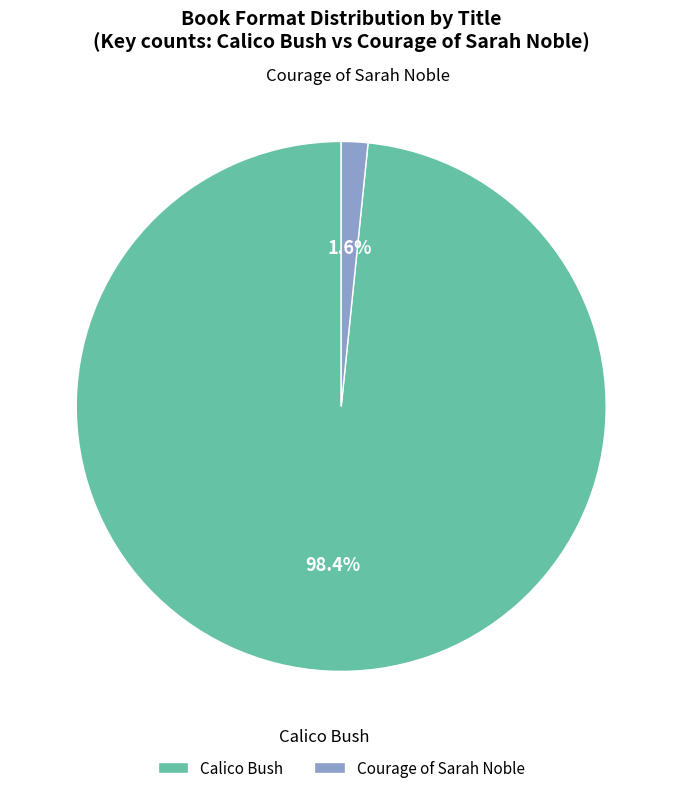

Is Courage of Sarah Noble the majority of the pie?

No